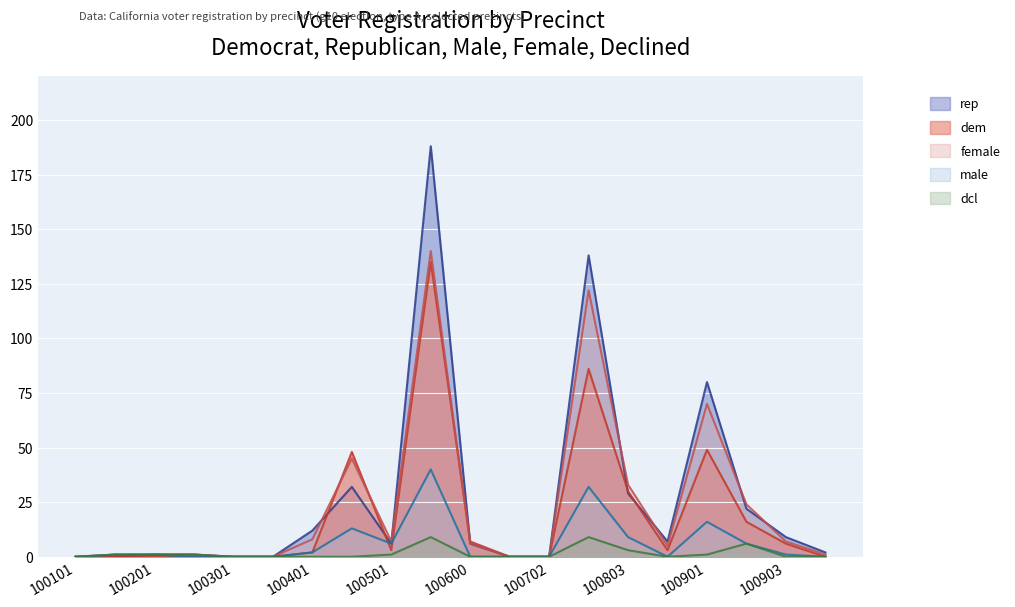

Rank the series by their maximum value, from highest to lowest.

rep, female, dem, male, dcl